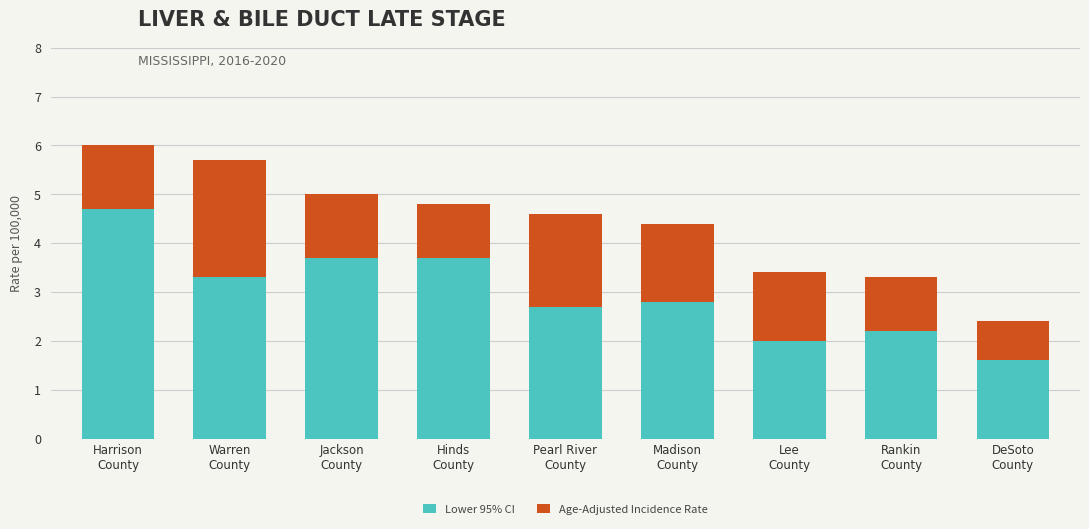

What is the highest value of the Lower 95% CI series?

4.7